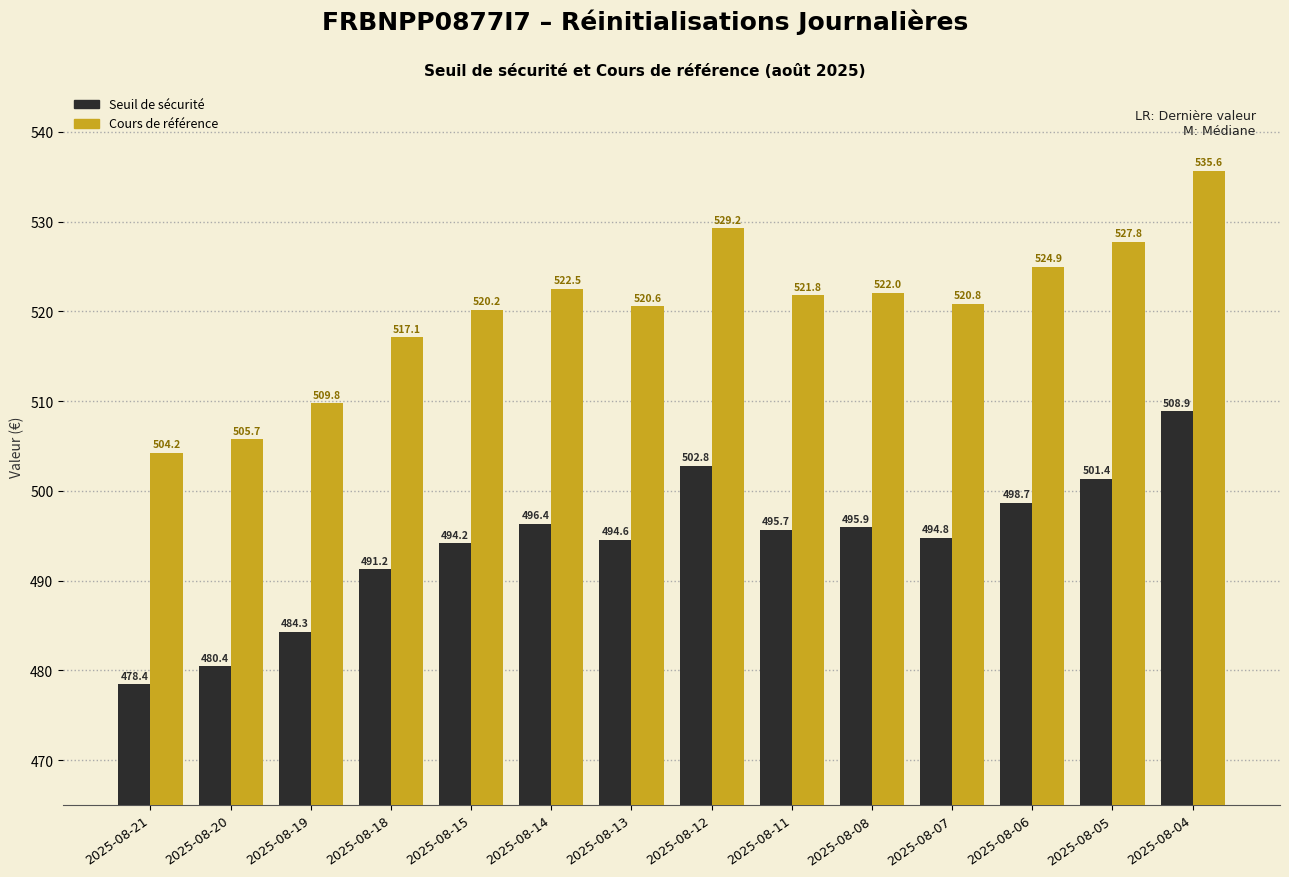

What is the value of the Cours de référence bar at the 3rd from the left?

509.8